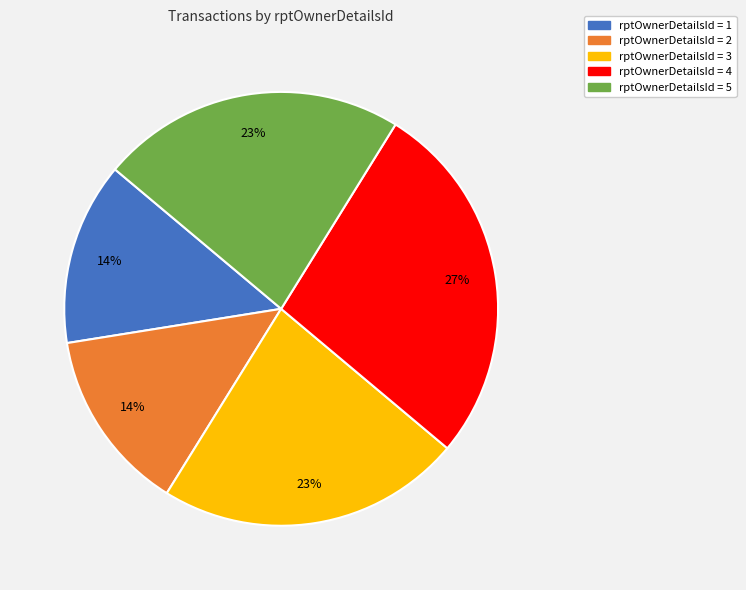

Does any single category account for the majority?

No